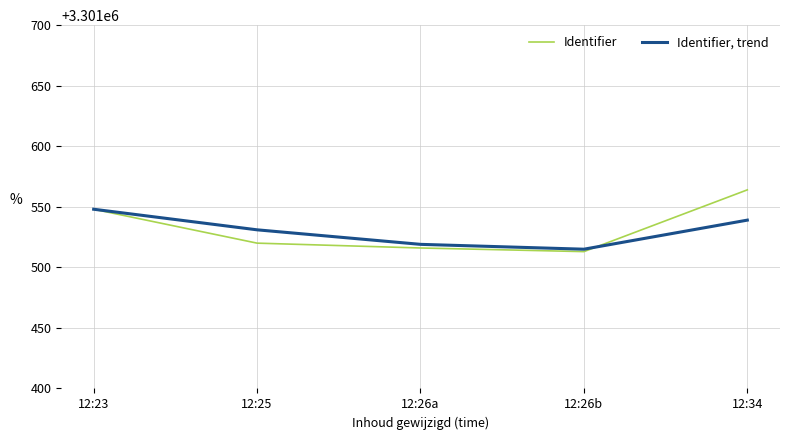

List the series in order of their overall mean, highest first.

Identifier, Identifier, trend